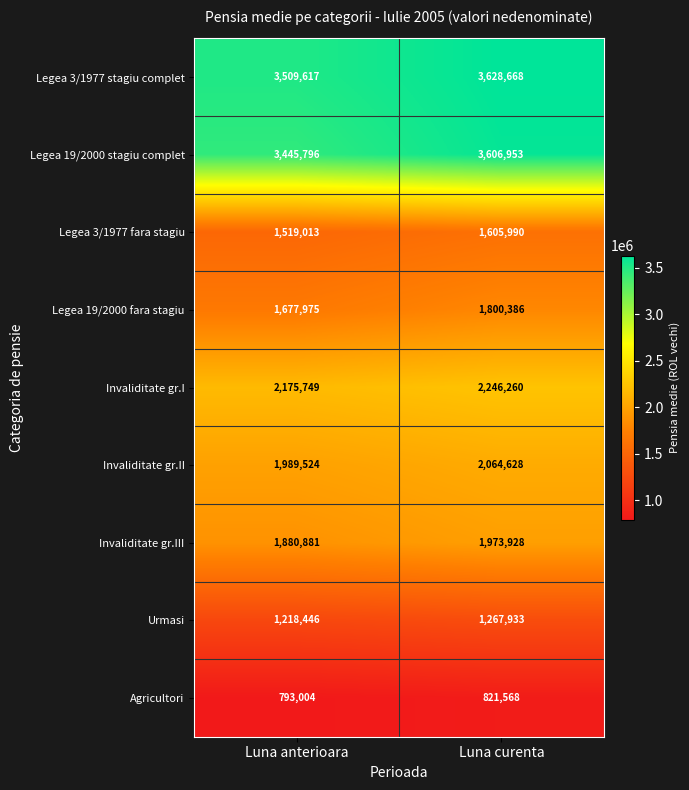

Reading right to left, what are all the values shown in this chart?

Legea 3/1977 stagiu complet: Luna curenta=3628668	Luna anterioara=3509617
Legea 19/2000 stagiu complet: Luna curenta=3606953	Luna anterioara=3445796
Legea 3/1977 fara stagiu: Luna curenta=1605990	Luna anterioara=1519013
Legea 19/2000 fara stagiu: Luna curenta=1800386	Luna anterioara=1677975
Invaliditate gr.I: Luna curenta=2246260	Luna anterioara=2175749
Invaliditate gr.II: Luna curenta=2064628	Luna anterioara=1989524
Invaliditate gr.III: Luna curenta=1973928	Luna anterioara=1880881
Urmasi: Luna curenta=1267933	Luna anterioara=1218446
Agricultori: Luna curenta=821568	Luna anterioara=793004